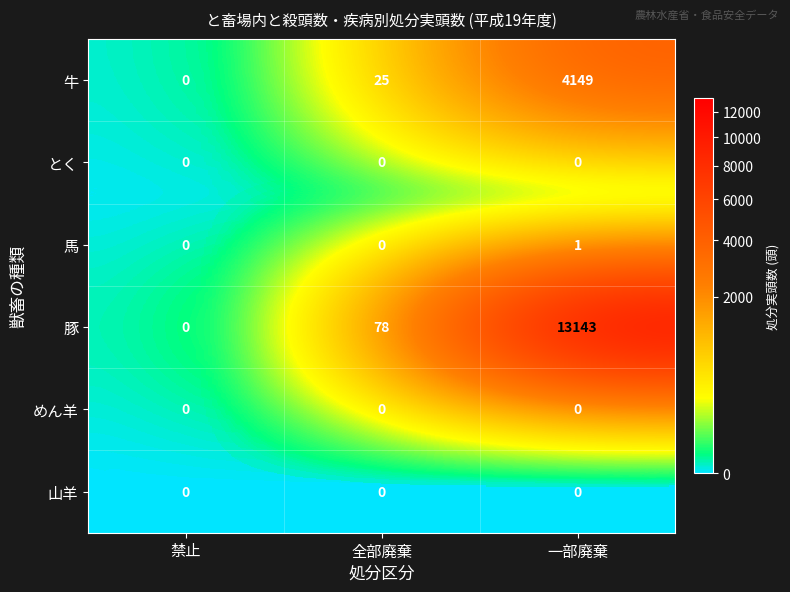

What is the difference between the 牛 values at 禁止 and 一部廃棄?

4149